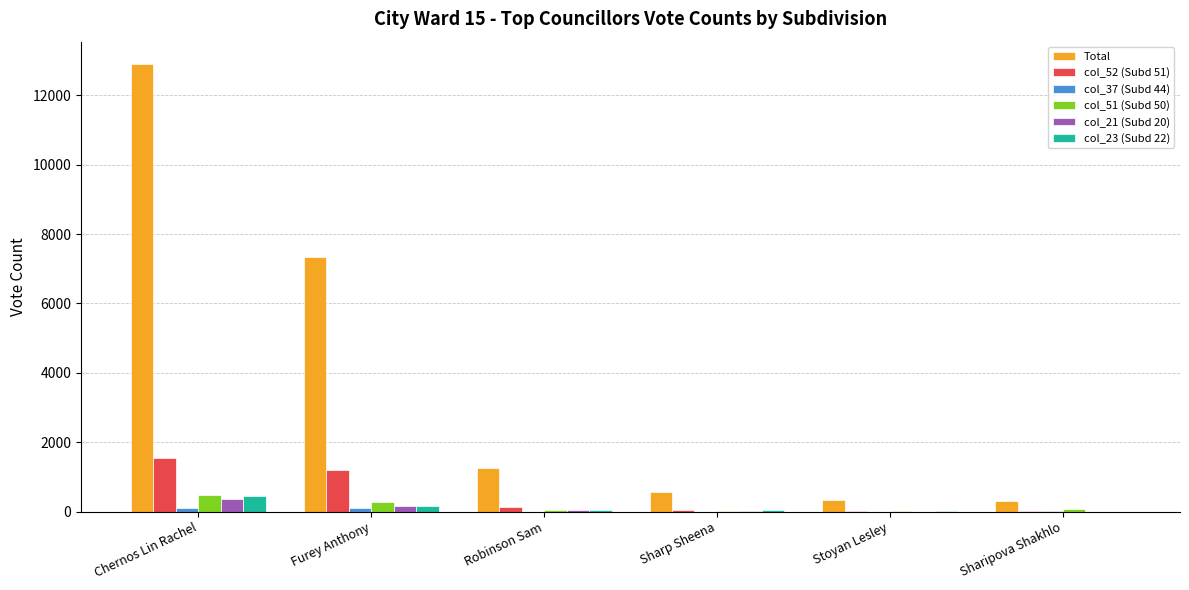

How many groups of bars are there?

6